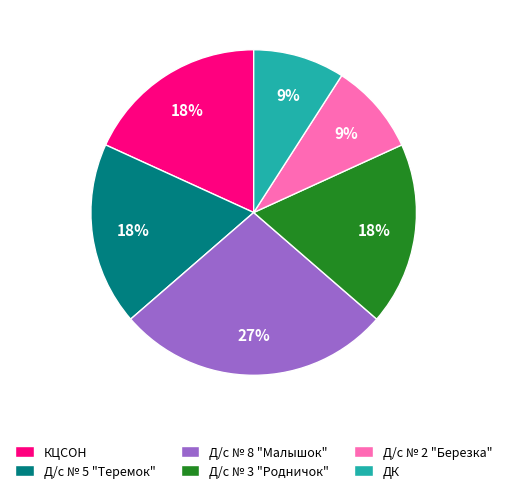

To the nearest percent, what is the combined percentage of Д/с № 5 "Теремок" and Д/с № 2 "Березка"?

27%